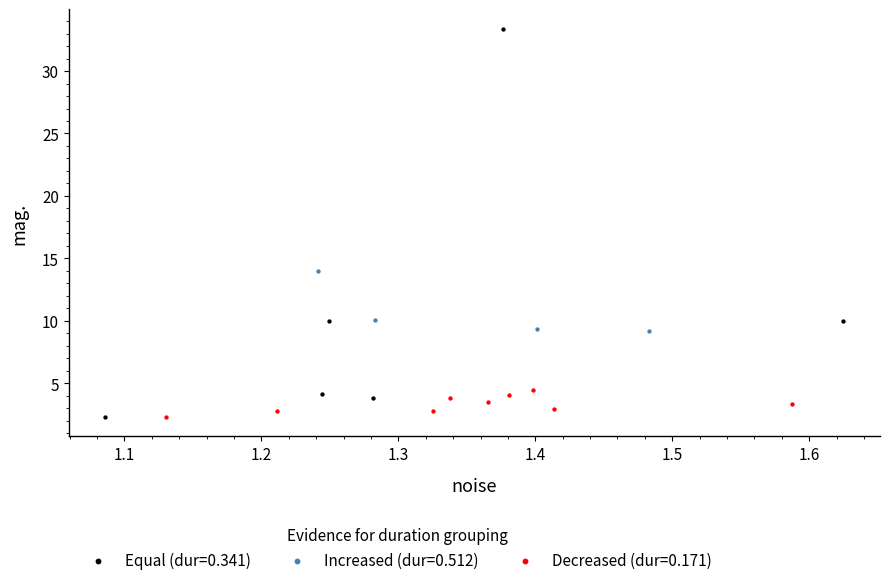

Which series reaches the maximum Y coordinate?

Equal (dur=0.341)